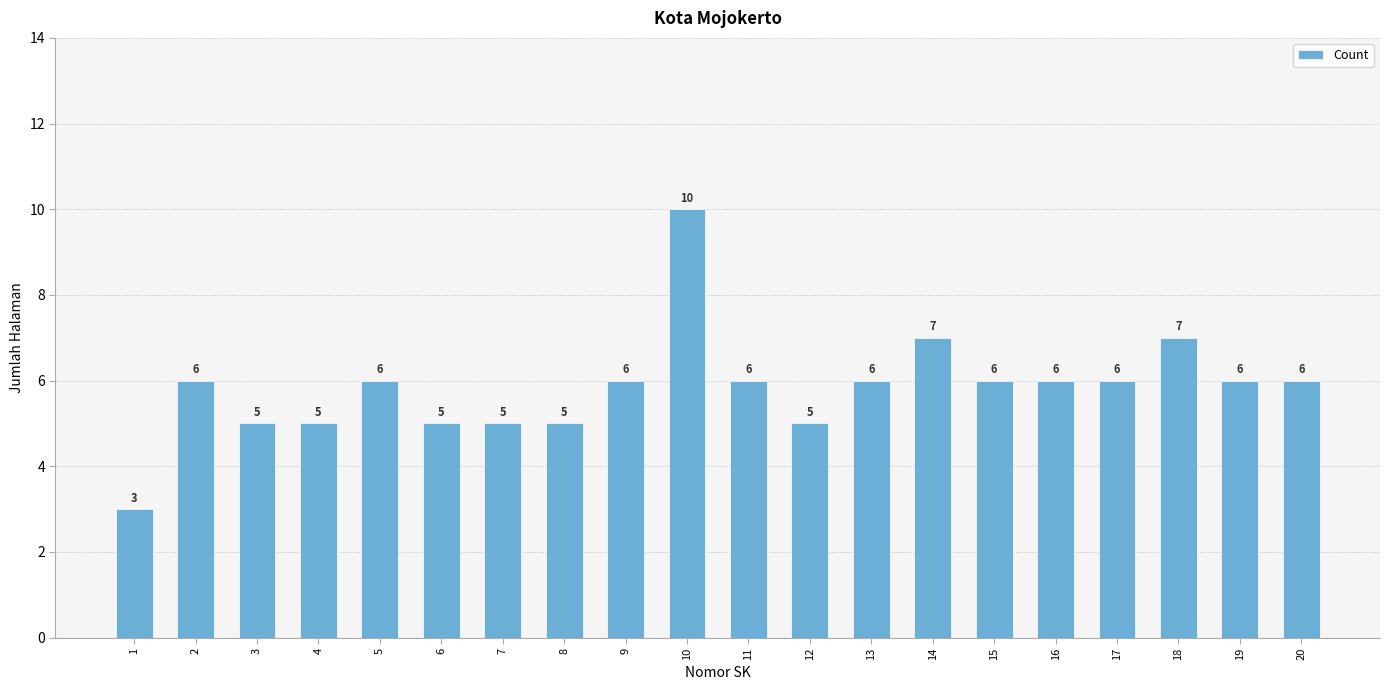

Which has a higher value, 2 or 7?

2